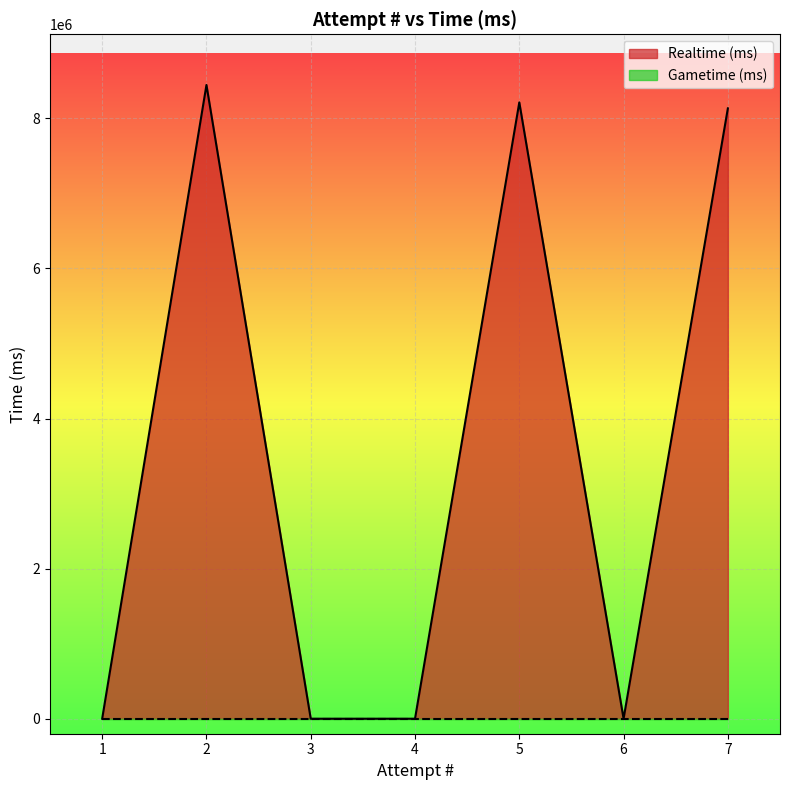

How many data points in Realtime (ms) are above 0?

3